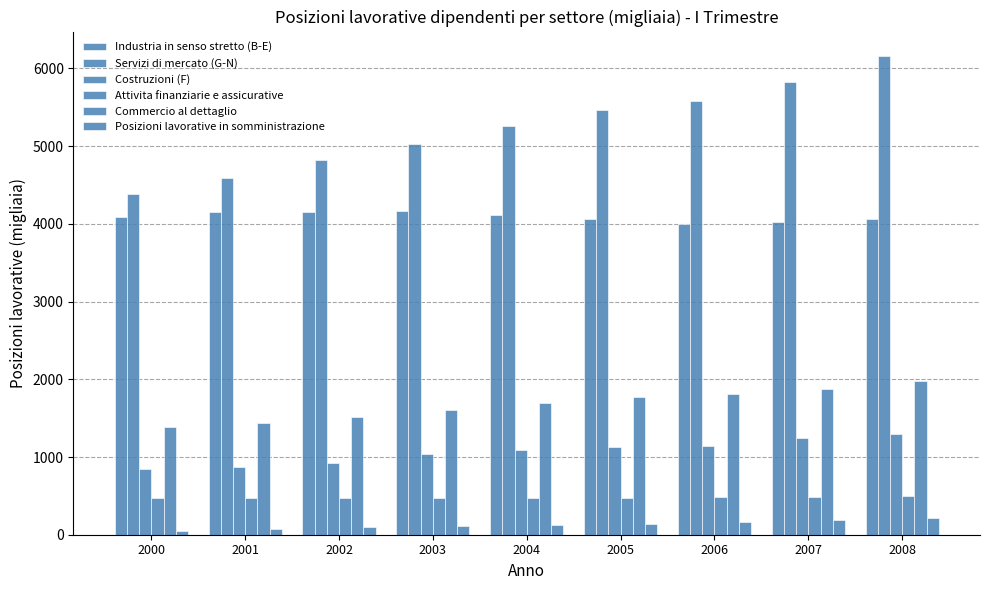

How many bars are there in total?

54